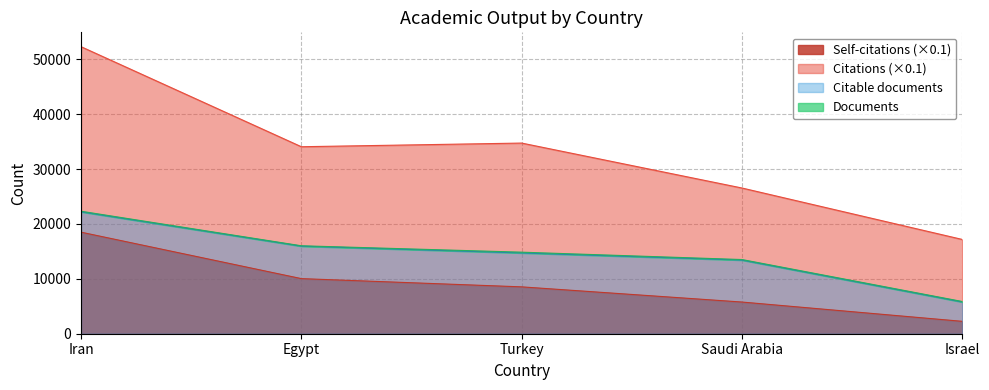

Reading left to right, list all the values displayed in this chart.

Documents: Iran=22309.0	Egypt=16018.0	Turkey=14852.0	Saudi Arabia=13510.0	Israel=5866.0
Citable documents: Iran=22199.0	Egypt=15944.0	Turkey=14712.0	Saudi Arabia=13411.0	Israel=5777.0
Citations: Iran=52278.8	Egypt=34057.1	Turkey=34723.6	Saudi Arabia=26538.0	Israel=17167.9
Self-citations: Iran=18493.9	Egypt=10034.3	Turkey=8534.3	Saudi Arabia=5768.9	Israel=2254.1